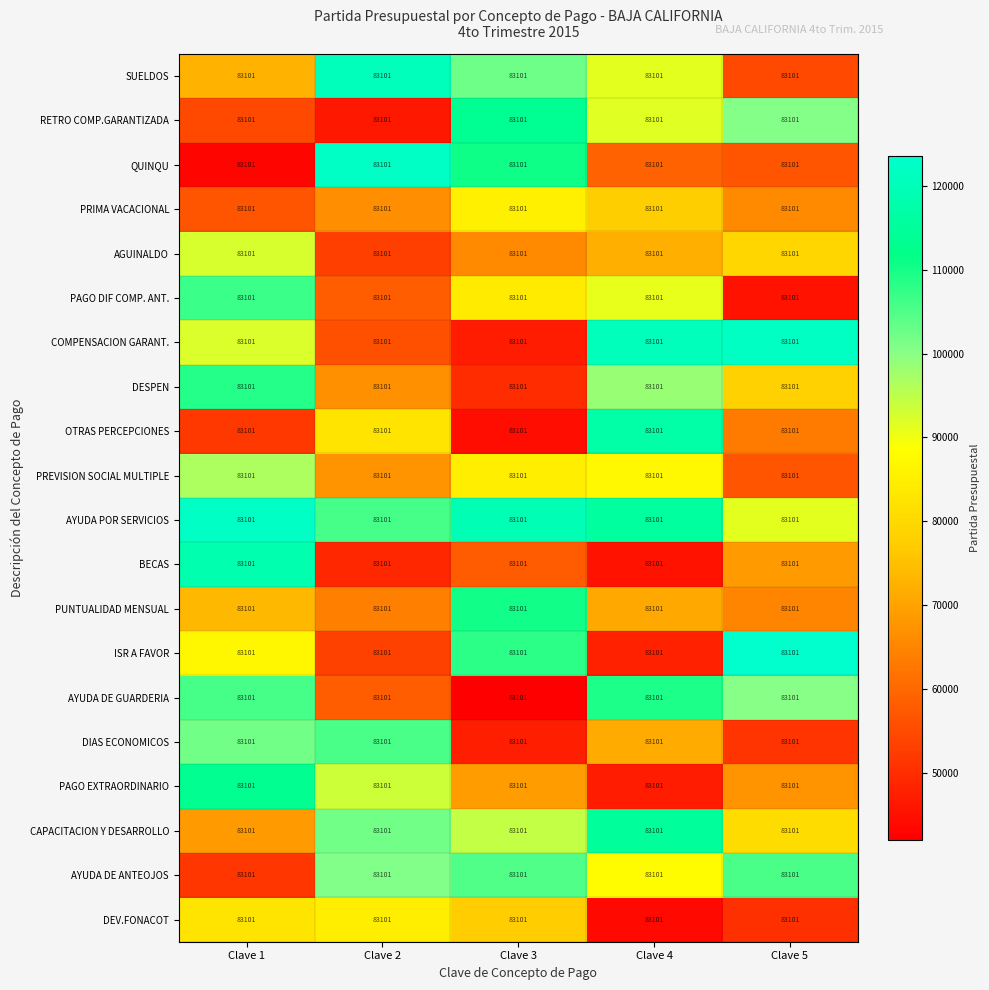

At which category is the sum across all series the highest?

Clave 1